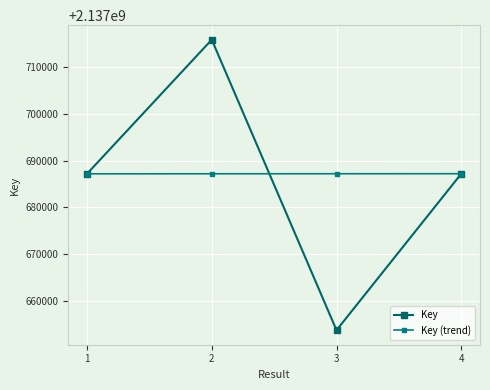

At which label is Key (trend) closest to 2137687180?

2